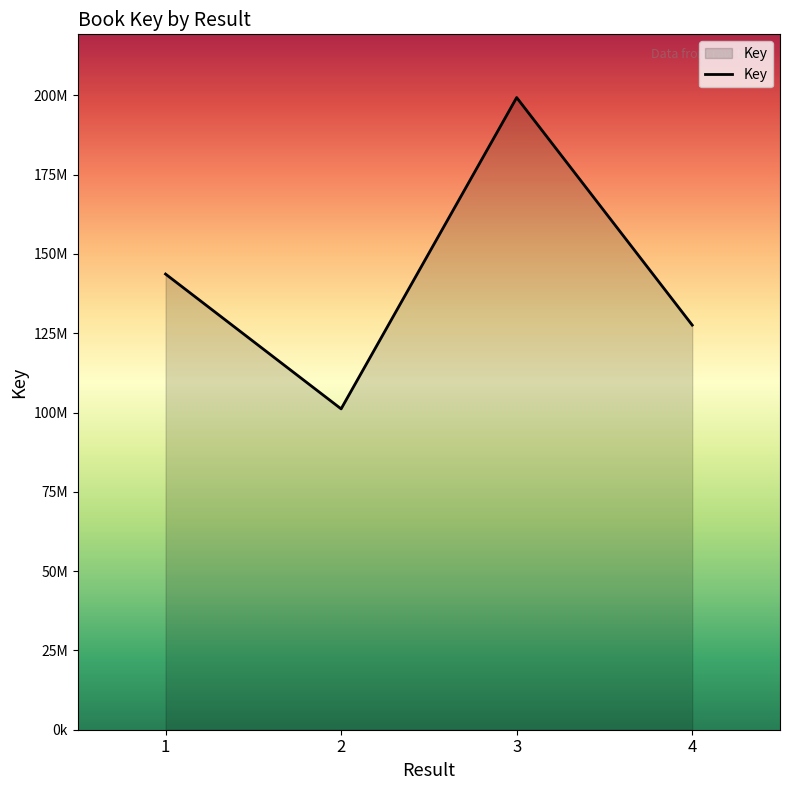

Where is the data nearest to the value 150238885?

1